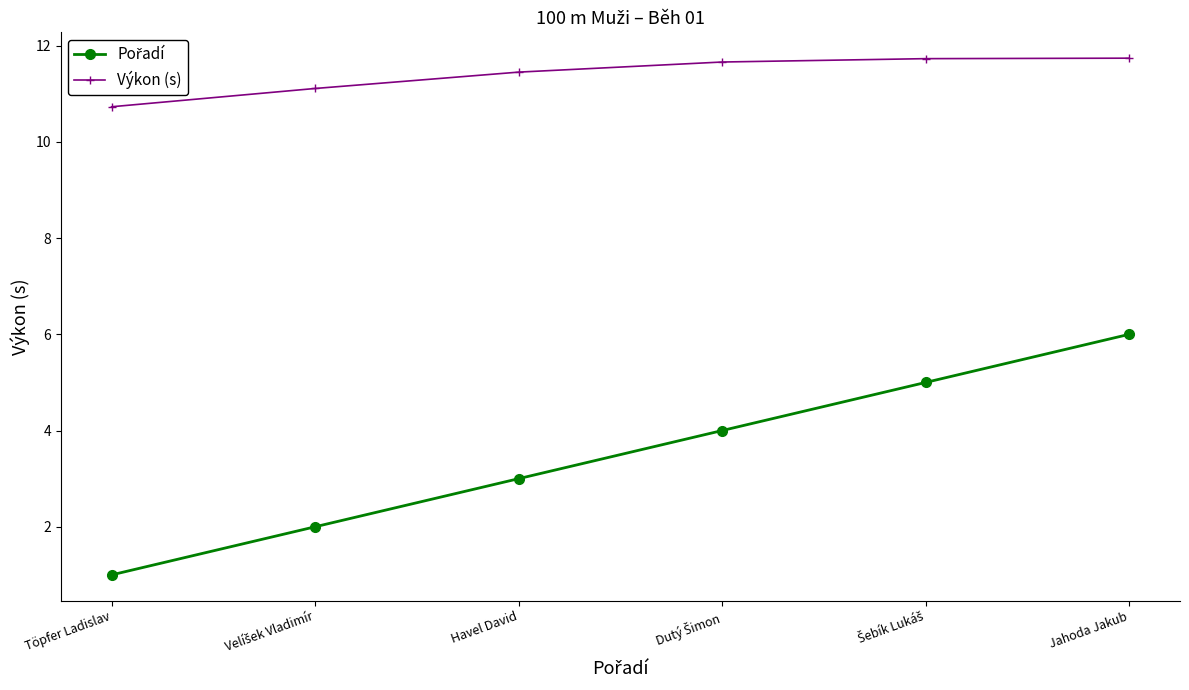

What is the spread (max minus min) of values at Töpfer Ladislav?

9.7